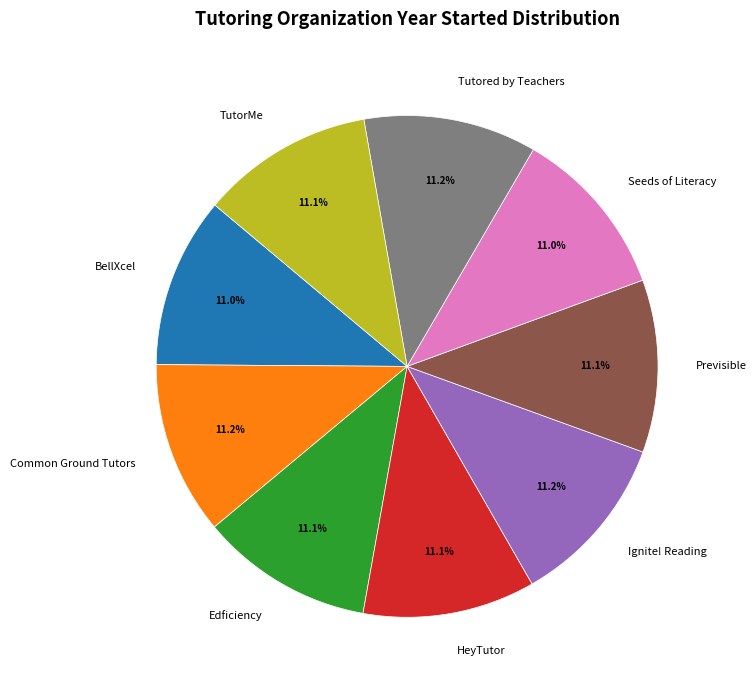

What percentage is the Previsible slice, to the nearest percent?

11%